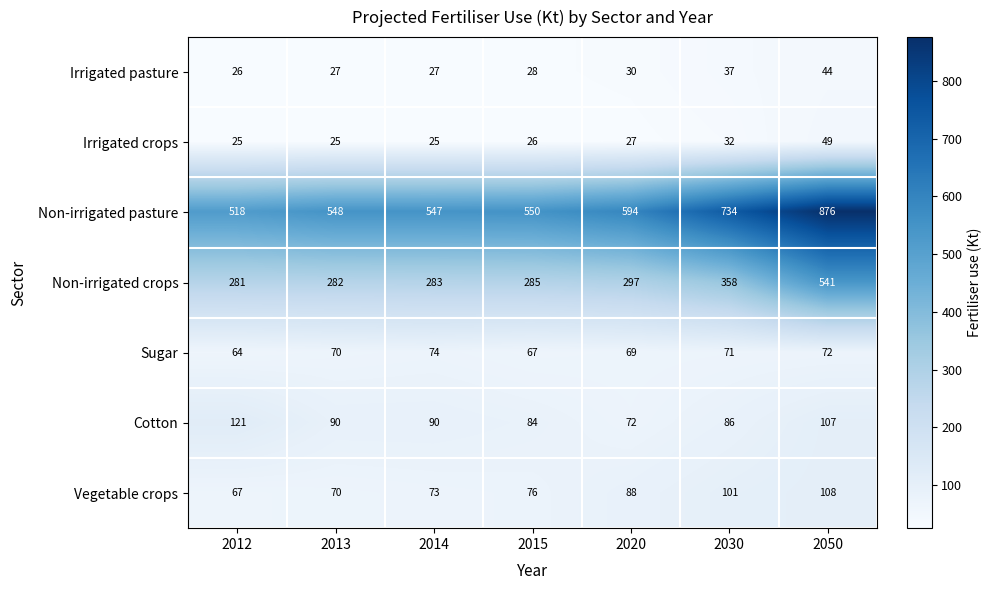

What is the minimum value shown in the chart?

25